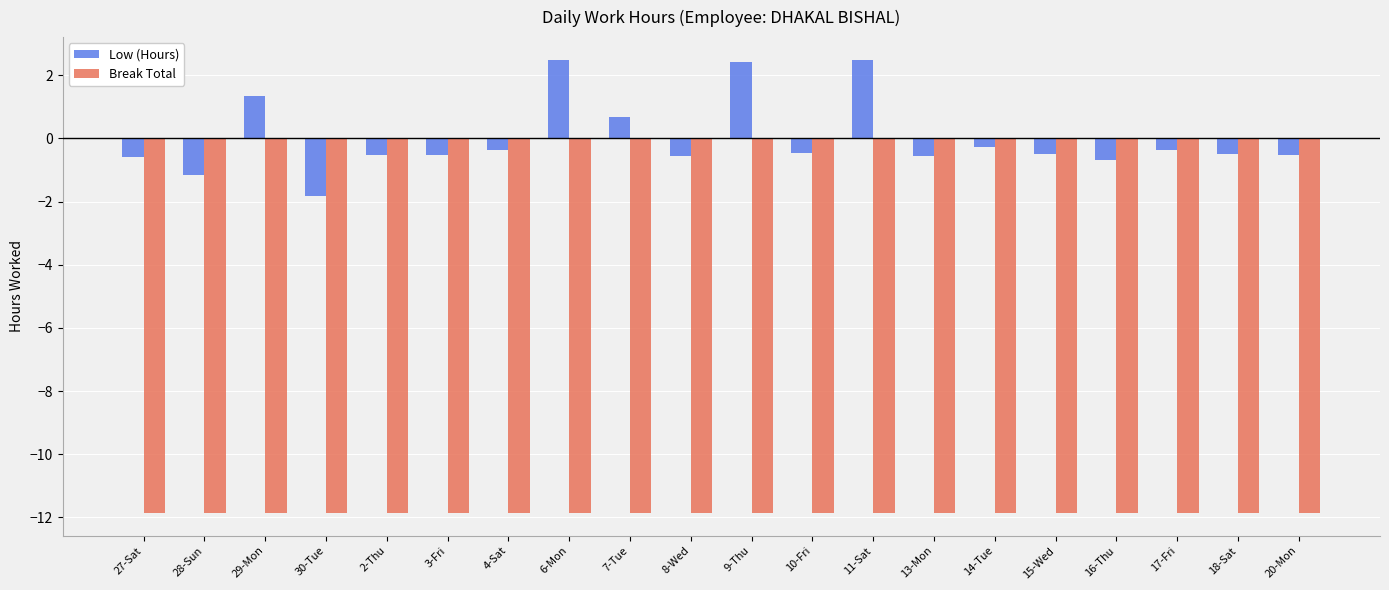

Rank the series at 9-Thu from lowest to highest value.

Break Total, Low (Hours)